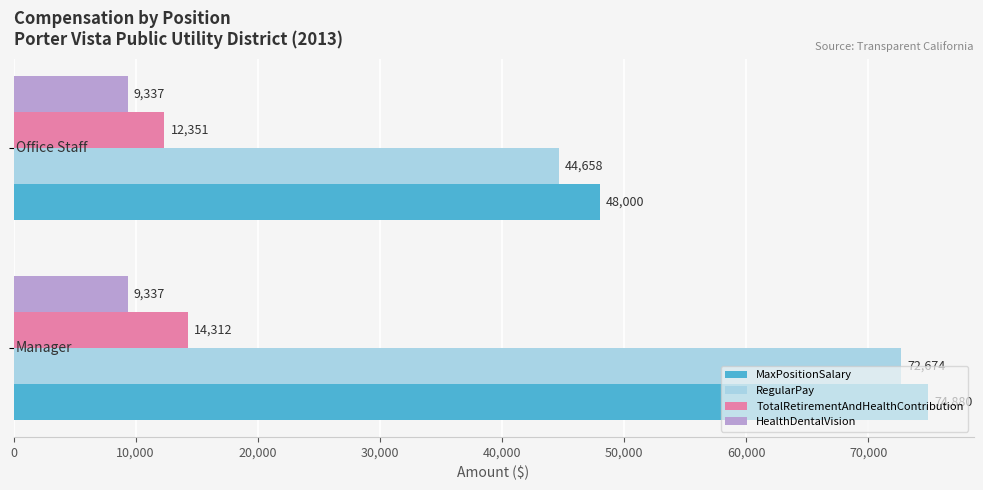

What is the difference between the maximum and minimum values in the RegularPay series?

28016